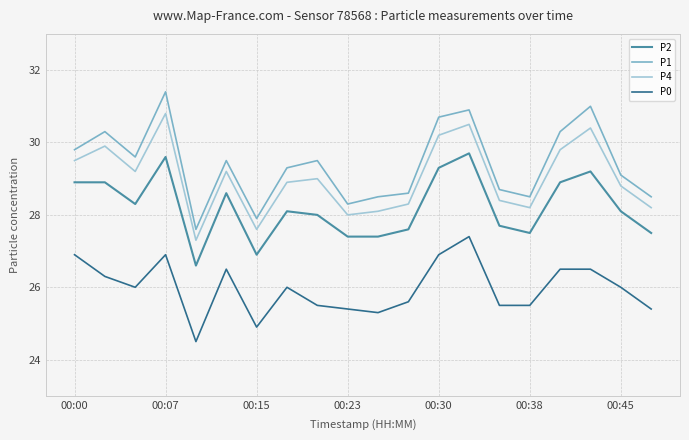

True or false: P4 and P1 cross at least once.

False